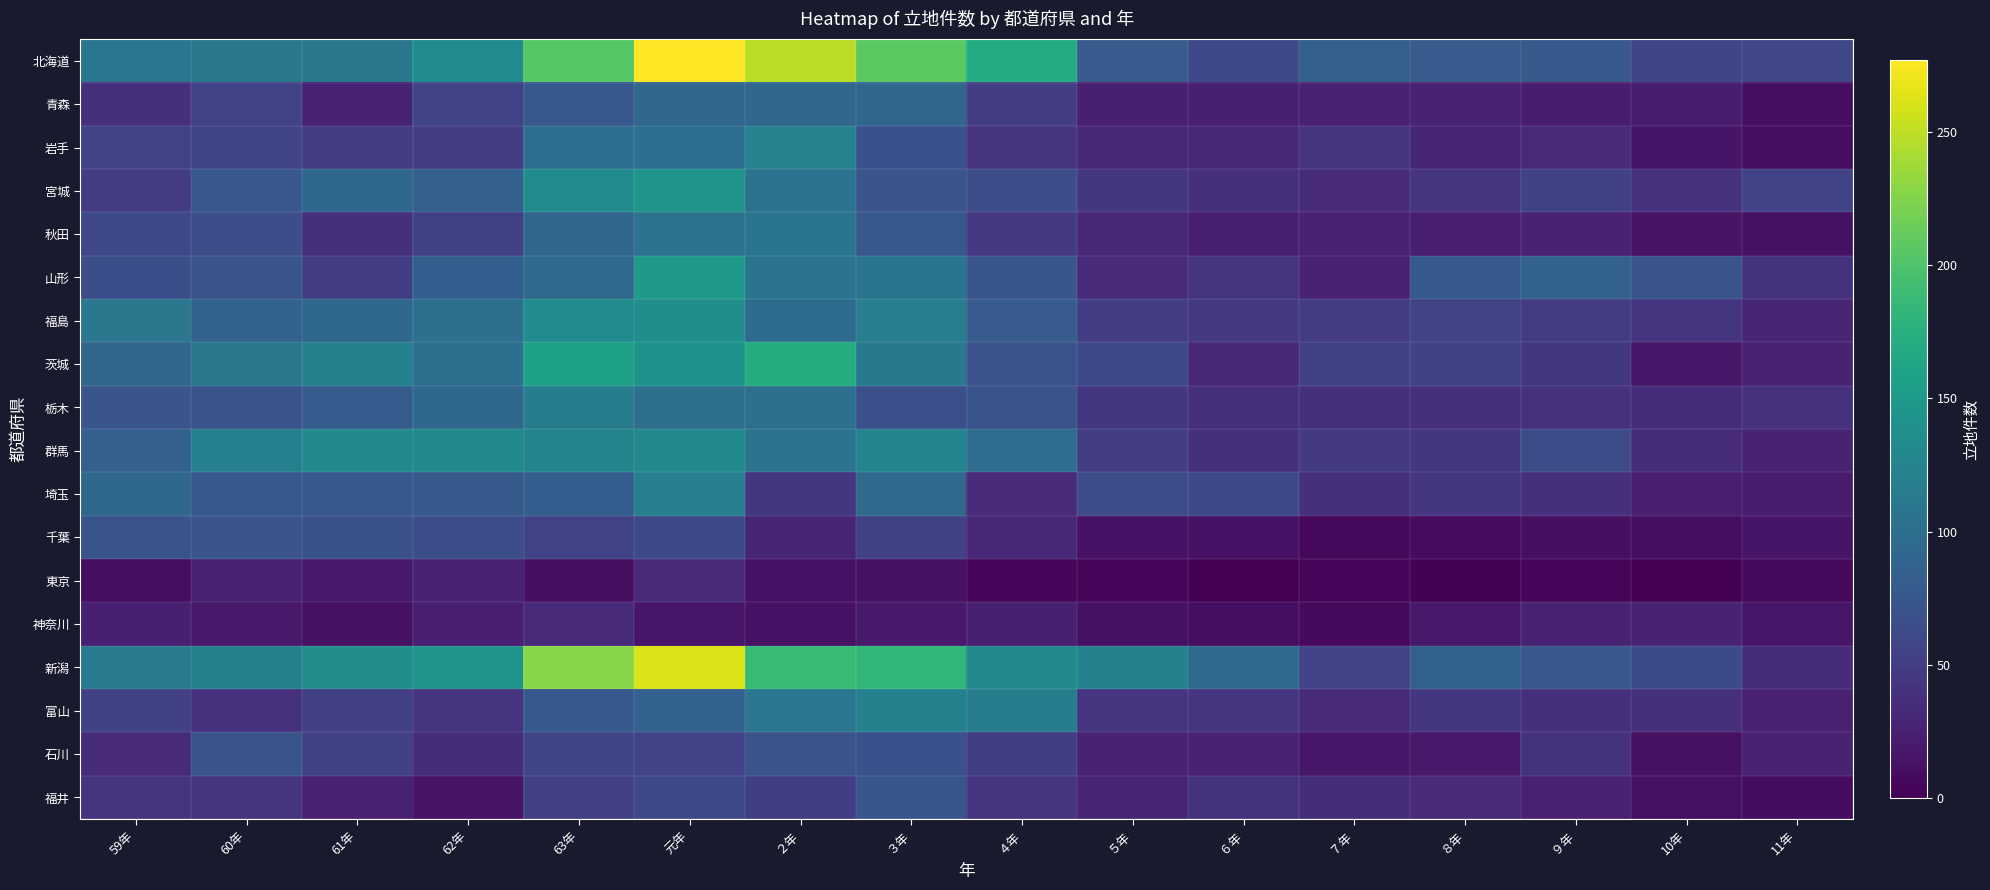

Which has a higher value, 59年 or 10年?

59年